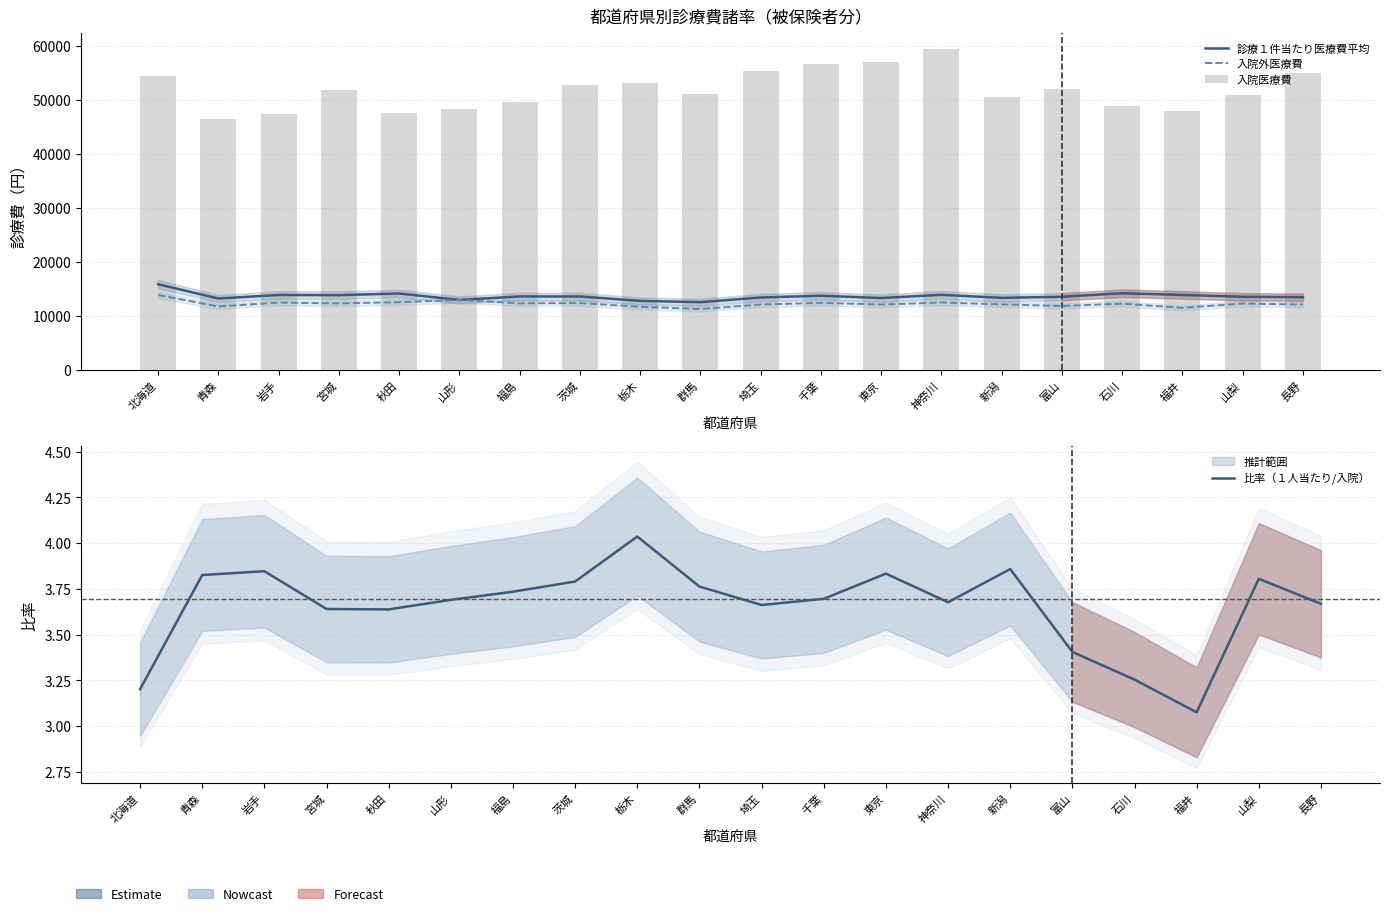

What is the smallest value displayed?

3.1